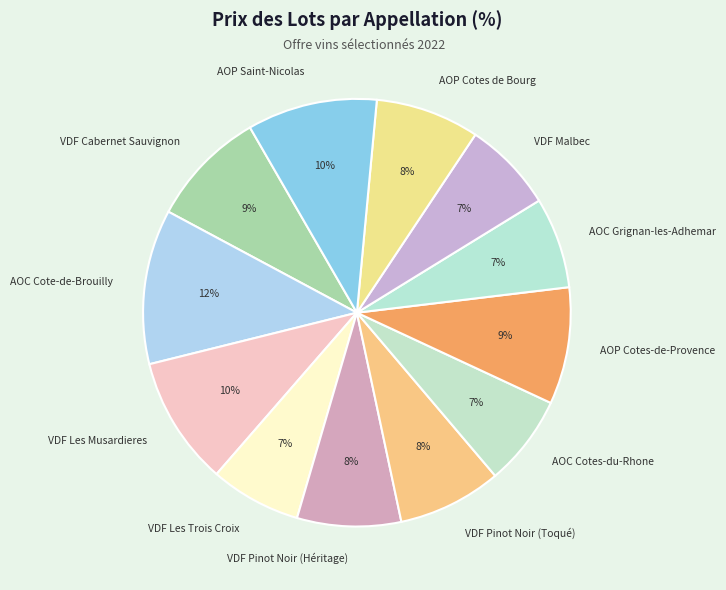

To the nearest percent, what percentage of the pie is VDF Malbec?

7%